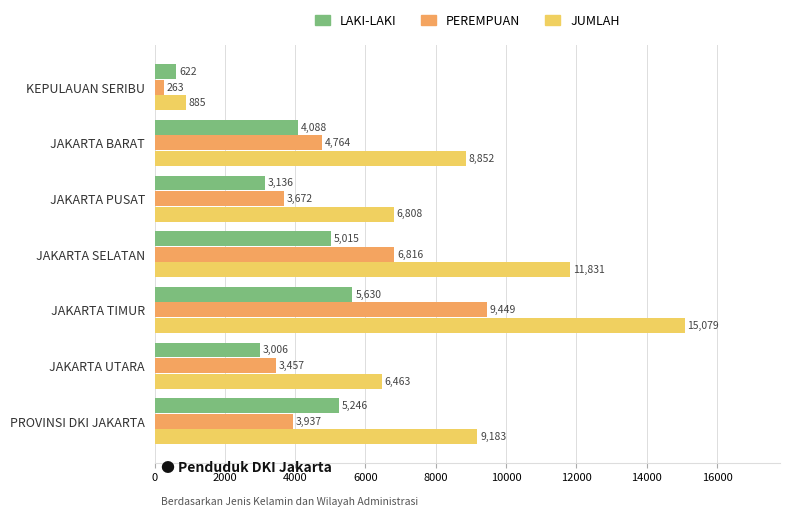

How many values in the LAKI-LAKI series are below 4088?

3